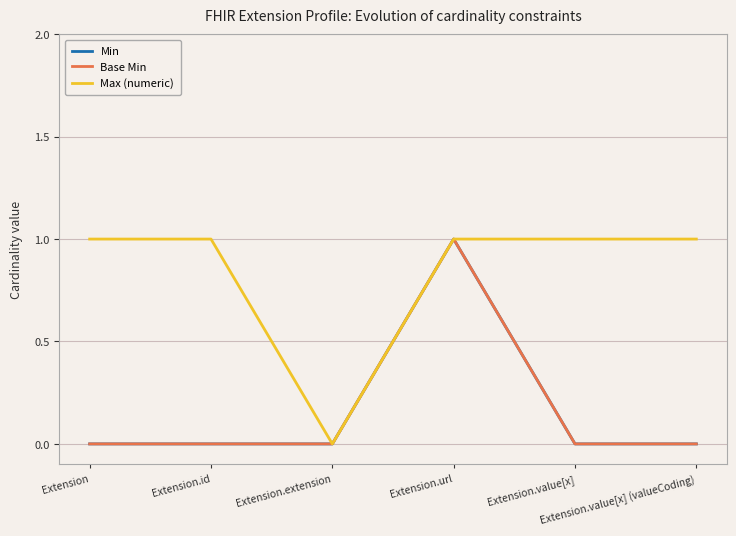

True or false: Min and Base Min intersect in this chart.

False